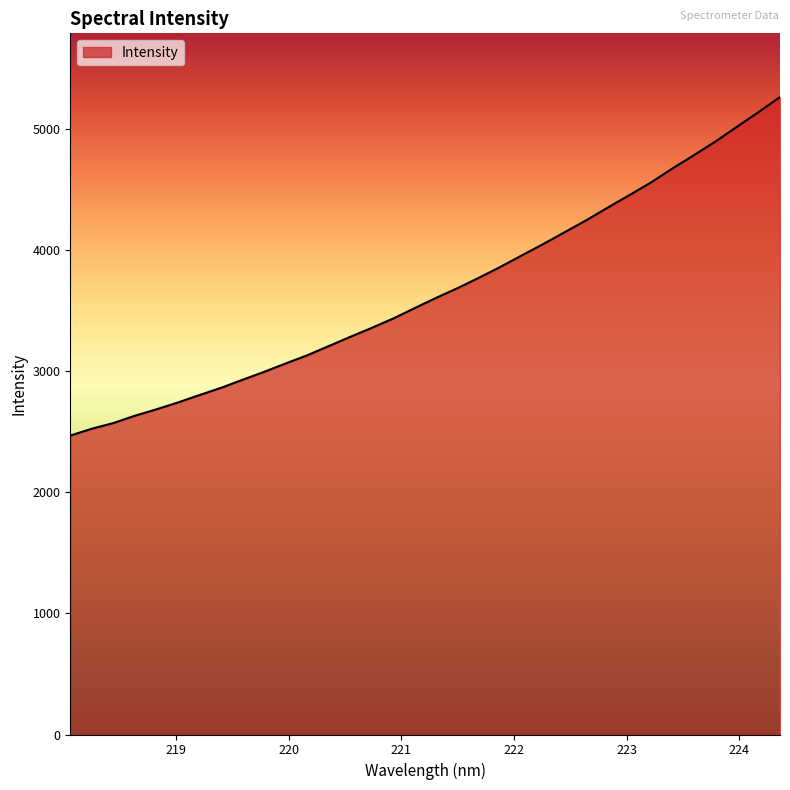

What is the smallest value displayed?

2470.2